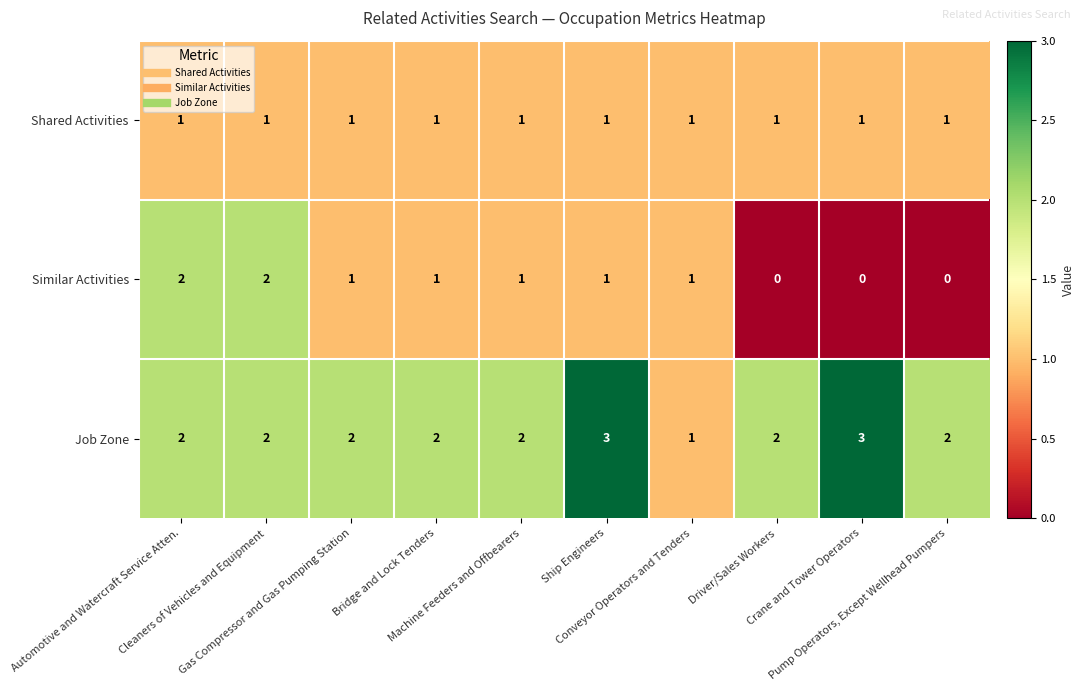

What is the greatest value displayed?

3